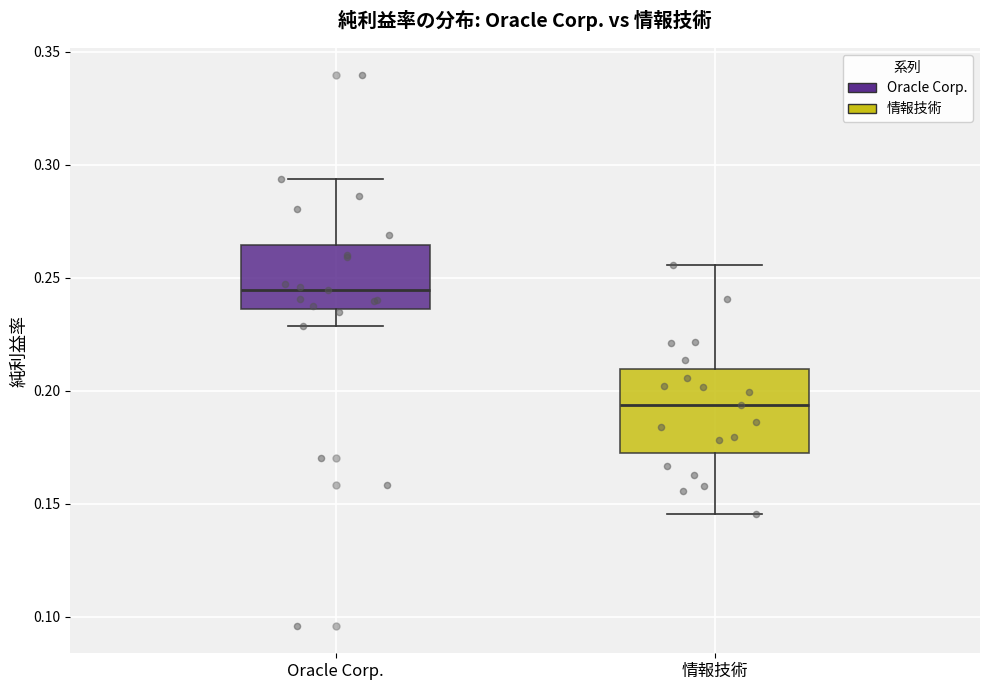

Reading left to right, read every box against the y-axis: the position of its median line, the range the box covers, and the ends of its whiskers. The values are not printed on the chart, so give them approximately, as read against the axis.

Oracle Corp.: median 0.245, box 0.235 to 0.265, whiskers 0.230 to 0.295
情報技術: median 0.195, box 0.170 to 0.210, whiskers 0.145 to 0.255